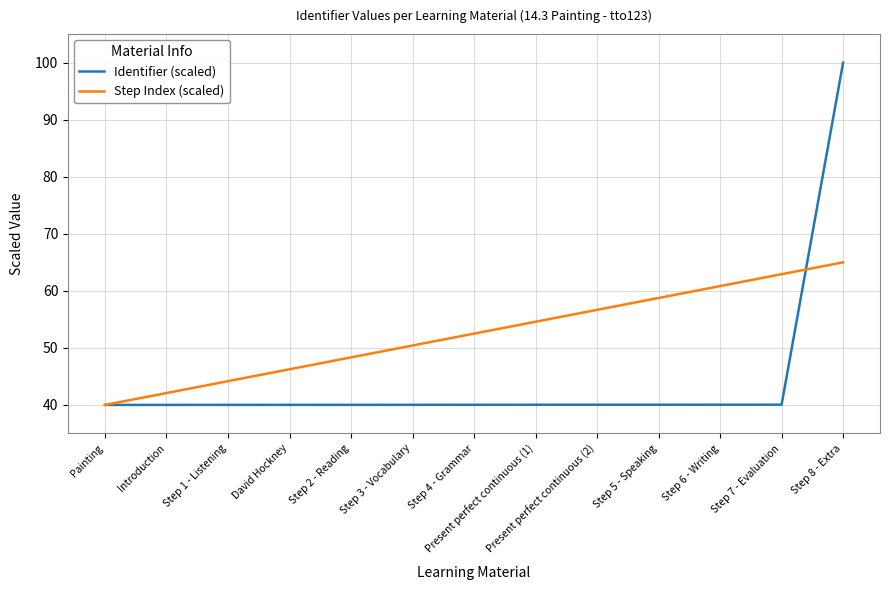

Rank the series at Step 6 - Writing from highest to lowest value.

Step Index (scaled), Identifier (scaled)